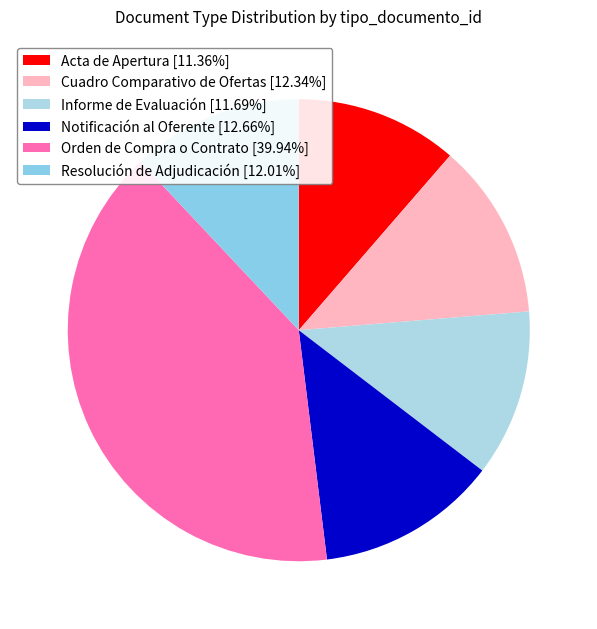

Do Cuadro Comparativo de Ofertas and Resolución de Adjudicación together represent more than half of the pie?

No